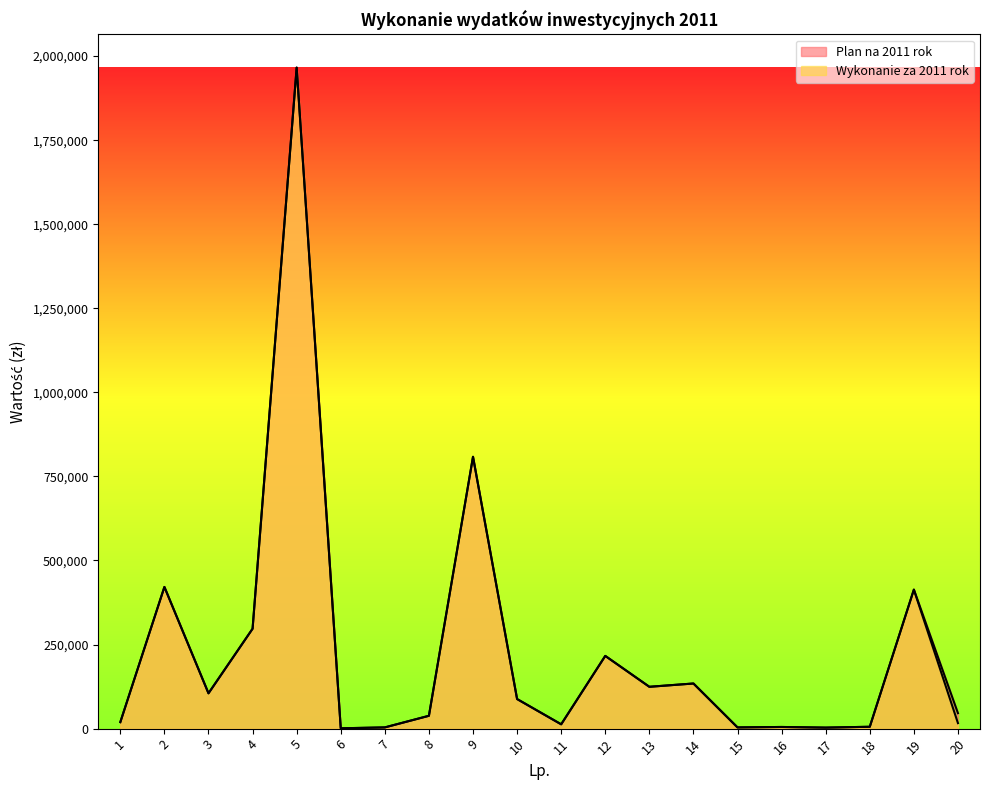

Which series changed the most between 2 and 6?

Plan na 2011 rok